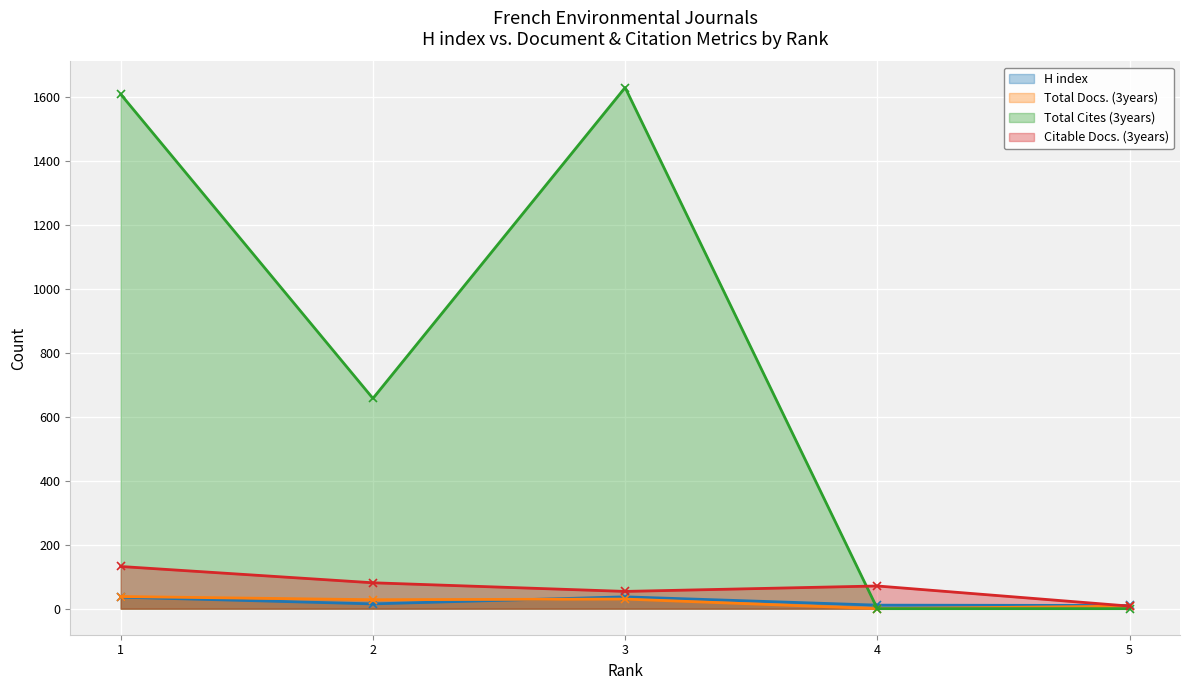

Which has a higher value, 4 or 1?

1